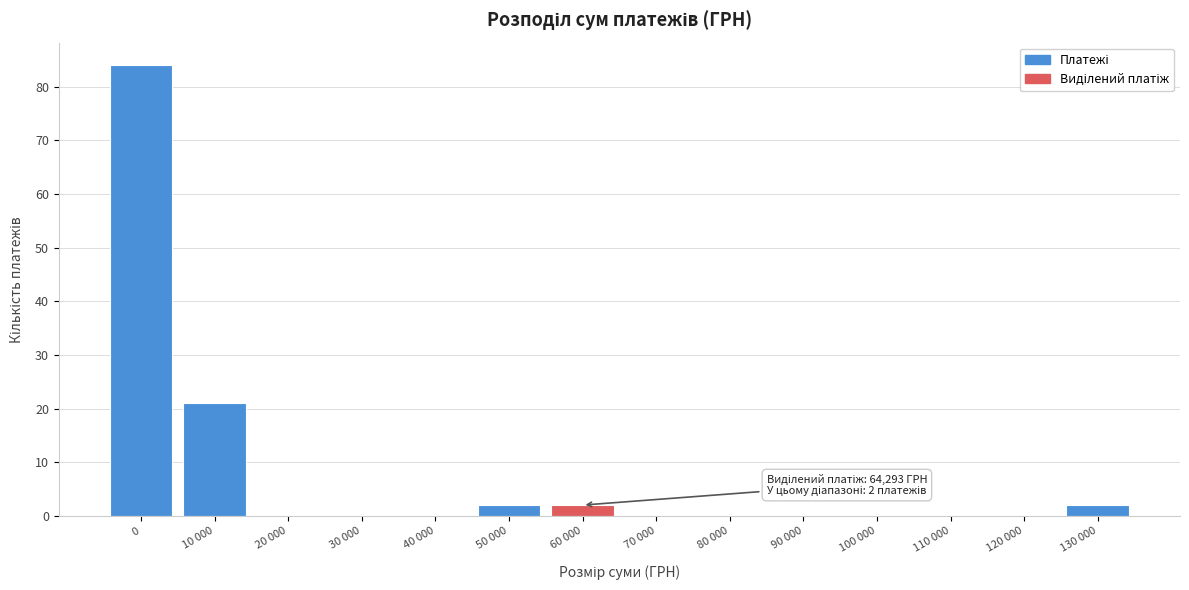

Reading right to left, what are all the values shown in this chart?

130 000=2	120 000=0	110 000=0	100 000=0	90 000=0	80 000=0	70 000=0	60 000=2	50 000=2	40 000=0	30 000=0	20 000=0	10 000=21	0=84